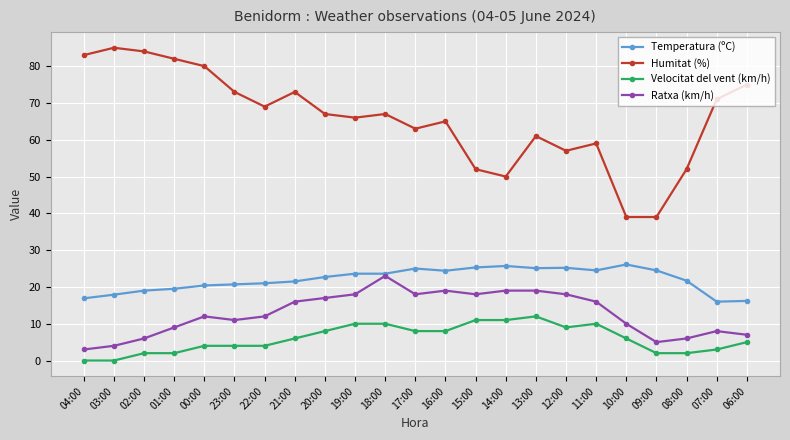

How many data points does each series have?

23